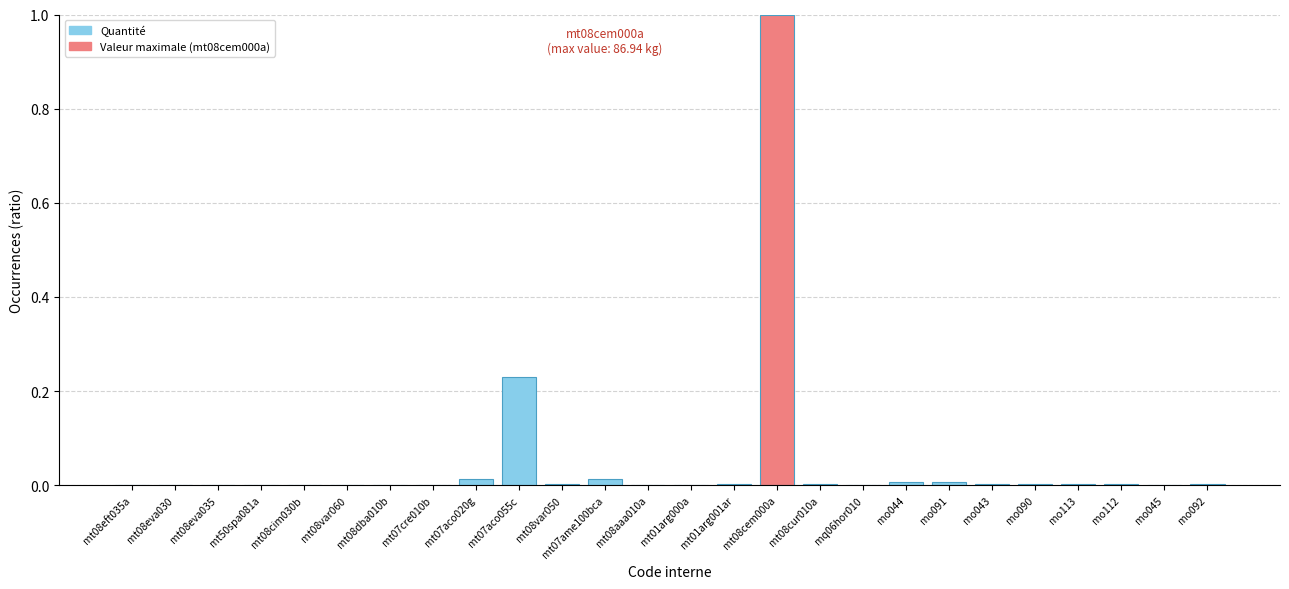

Count the number of categories in the chart.

26